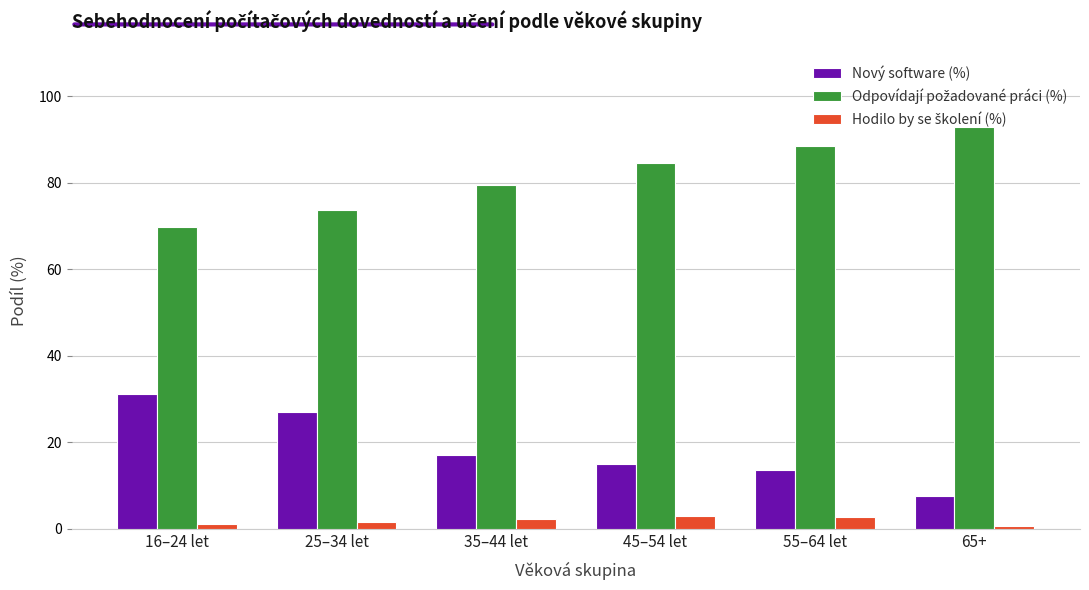

What value does the Nový software (%) series have at 25–34 let?

27.1